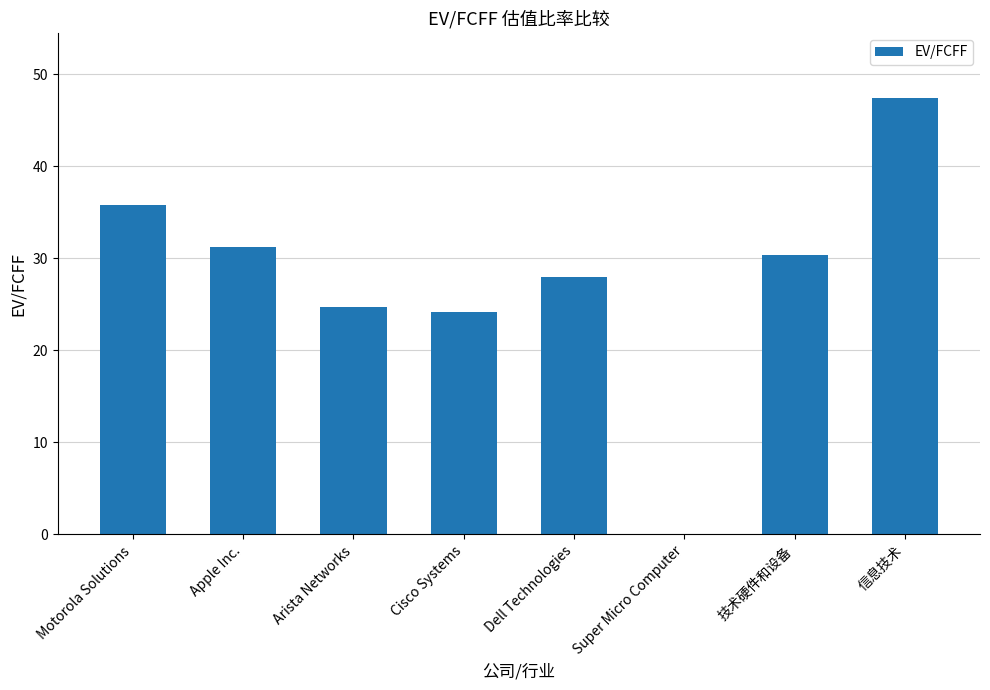

What is the greatest value displayed?

47.4